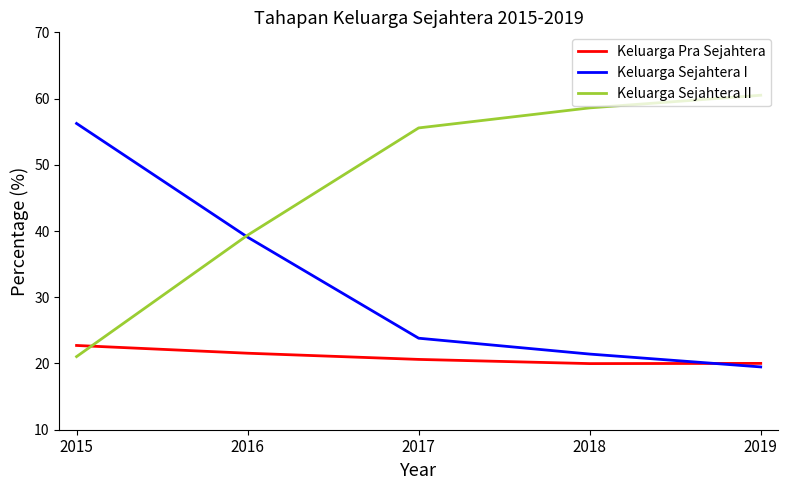

True or false: Keluarga Sejahtera II has more than 2 points higher than both neighbors.

False